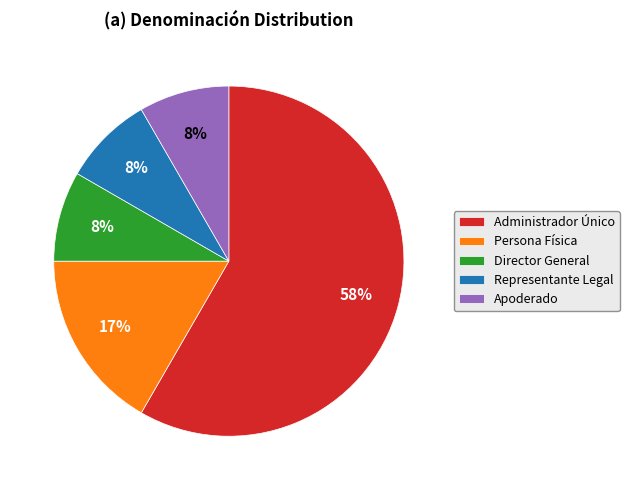

Is the sum of Administrador Único and Apoderado greater than half?

Yes